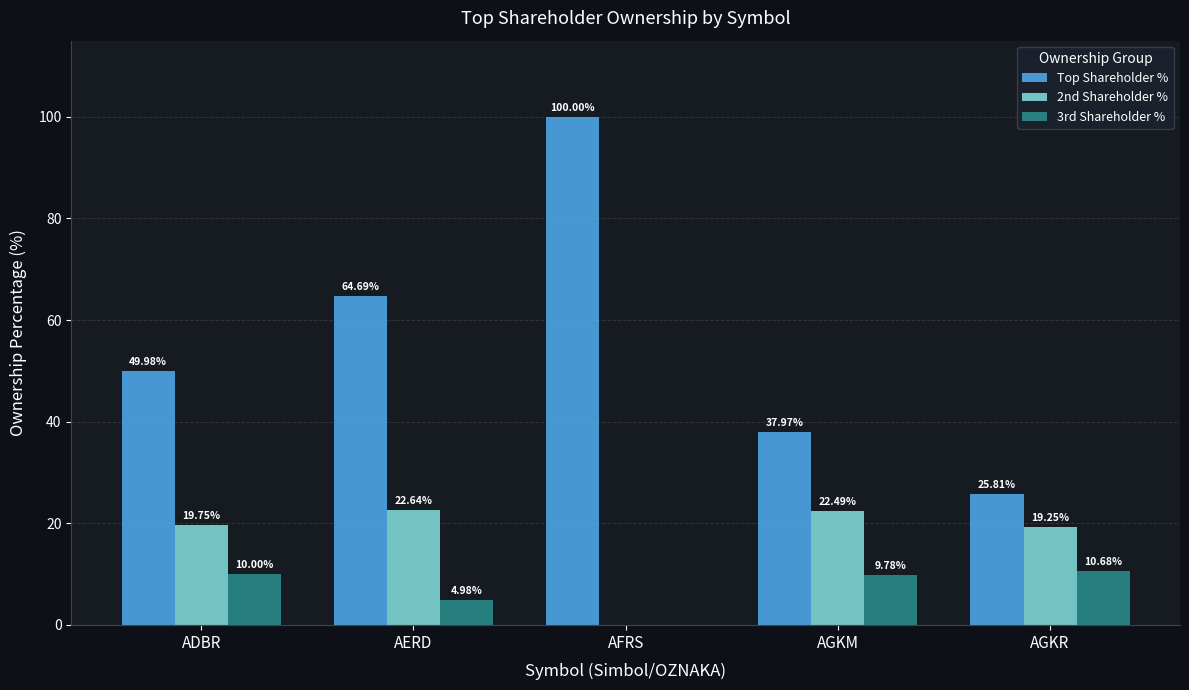

How many groups of bars are there?

5